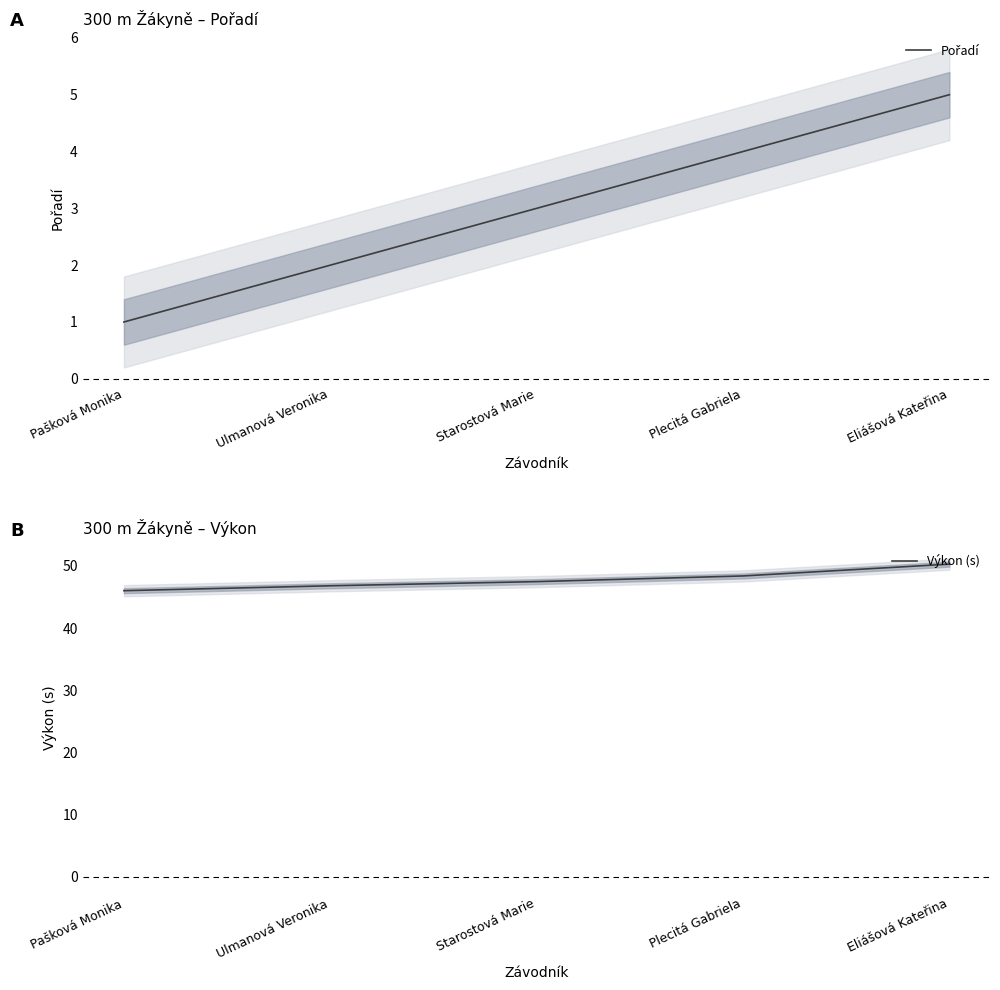

True or false: Výkon (s) has a value of 69.0 at Eliášová Kateřina.

False